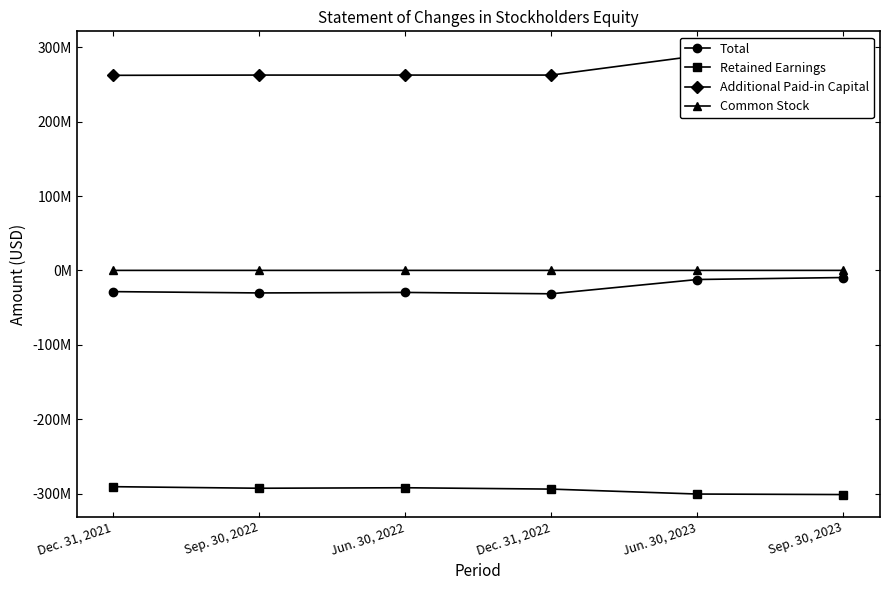

True or false: Retained Earnings and Common Stock cross at least once.

False